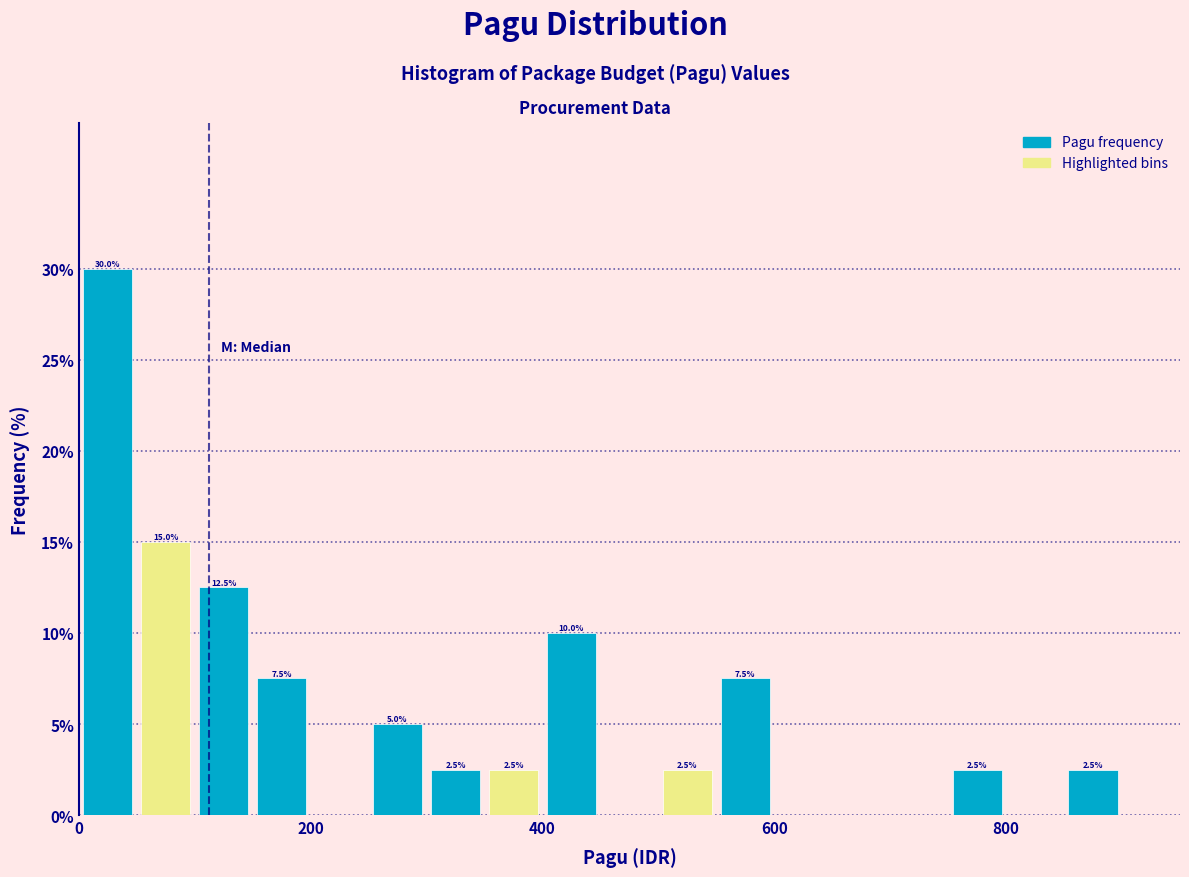

Around what value on the x-axis is the tallest bar? Give the approximate position of its centre, as read against the axis.

20